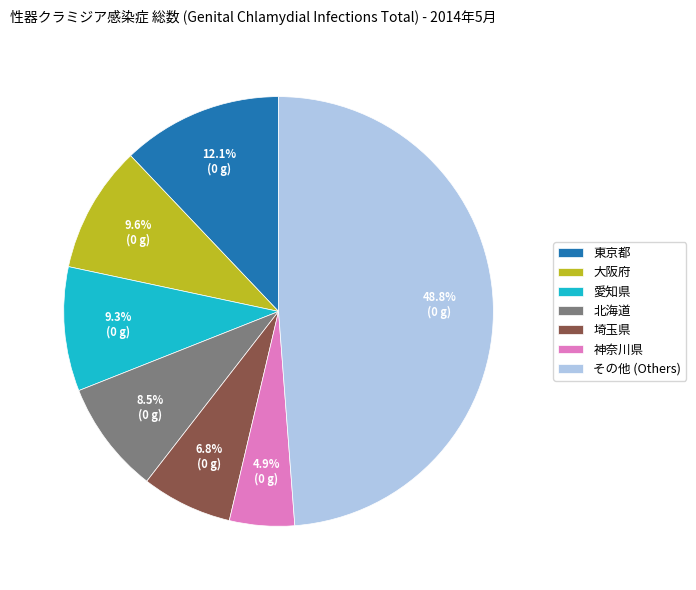

Is there any slice that represents more than half of the pie?

No